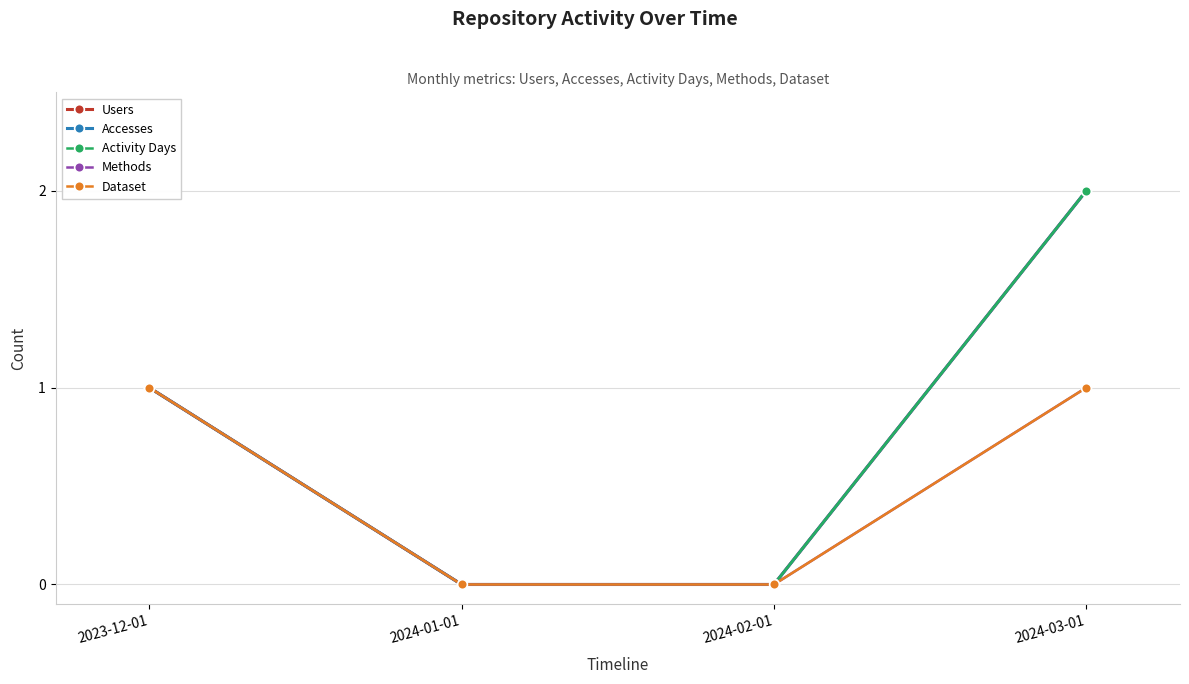

True or false: Methods has a value of 0 at 2024-01-01.

False